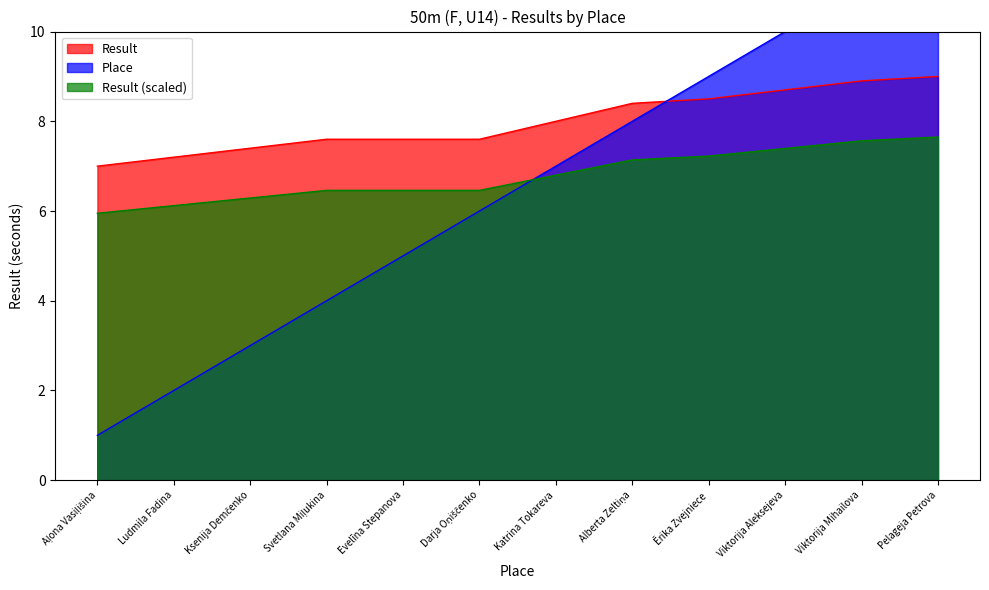

Reading left to right, transcribe all the data shown in this chart.

Place: 1.0	2.0	3.0	4.0	5.0	6.0	7.0	8.0	9.0	10.0	11.0	12.0
Result: 7.0	7.2	7.4	7.6	7.6	7.6	8.0	8.4	8.5	8.7	8.9	9.0